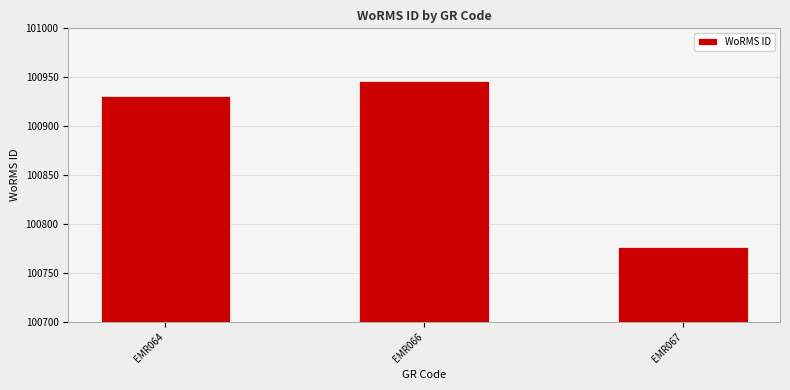

What is the ratio of the value at EMR064 to the value at EMR066?

1.0